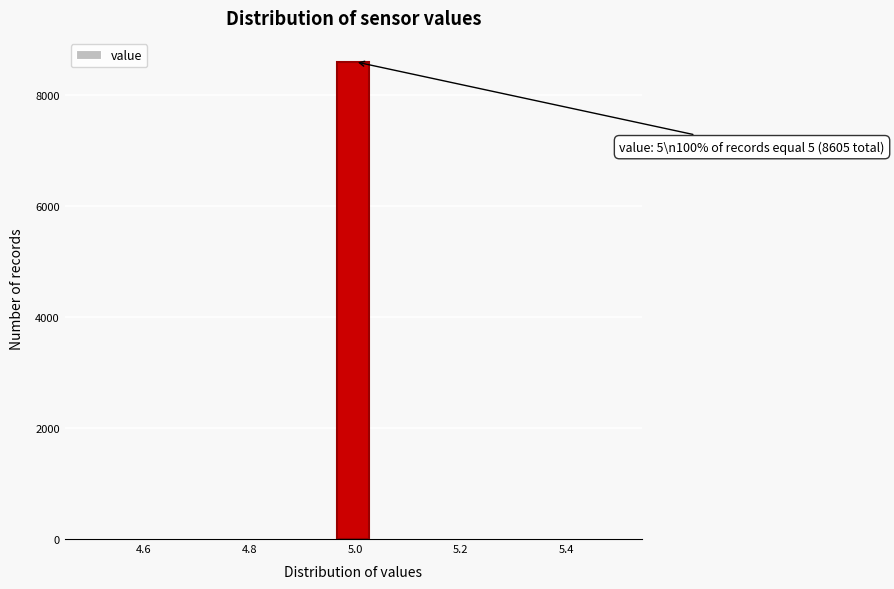

Around what value on the x-axis is the tallest bar? Give the approximate position of its centre, as read against the axis.

5.00